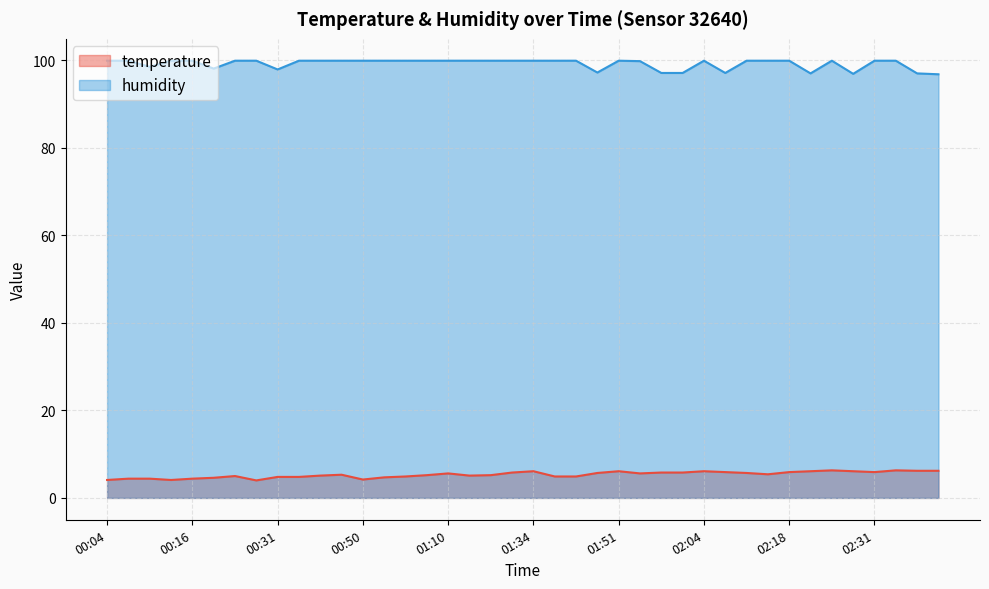

List the series in order of their peak value, lowest first.

temperature, humidity